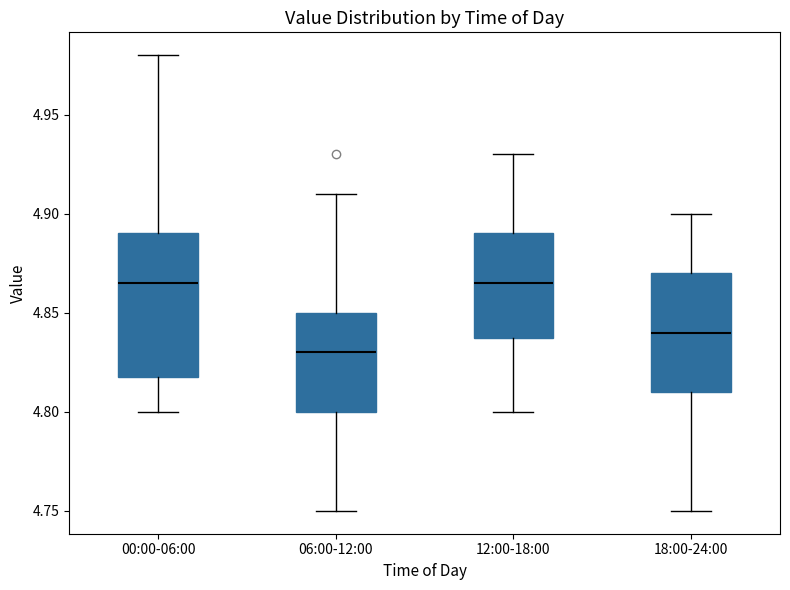

Where does the lower whisker of the box for 06:00-12:00 end on the y-axis? The values are not printed on the chart, so give them approximately, as read against the axis.

4.750